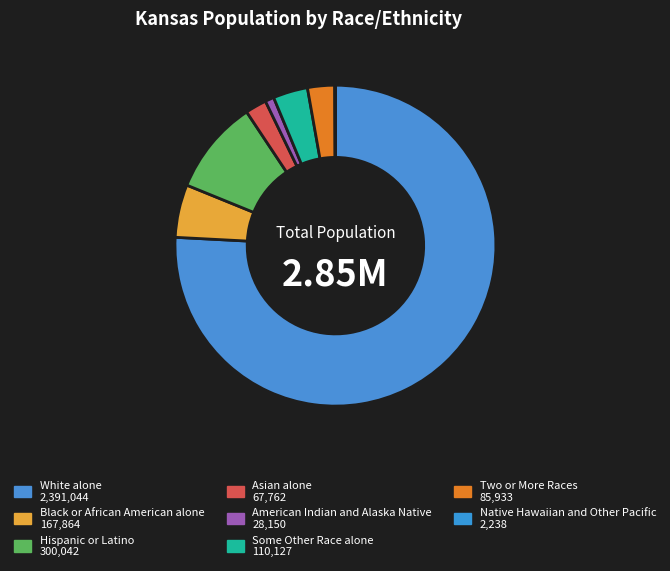

Rank the categories by value from lowest to highest.

Native Hawaiian and Other Pacific, American Indian and Alaska Native, Asian alone, Two or More Races, Some Other Race alone, Black or African American alone, Hispanic or Latino, White alone